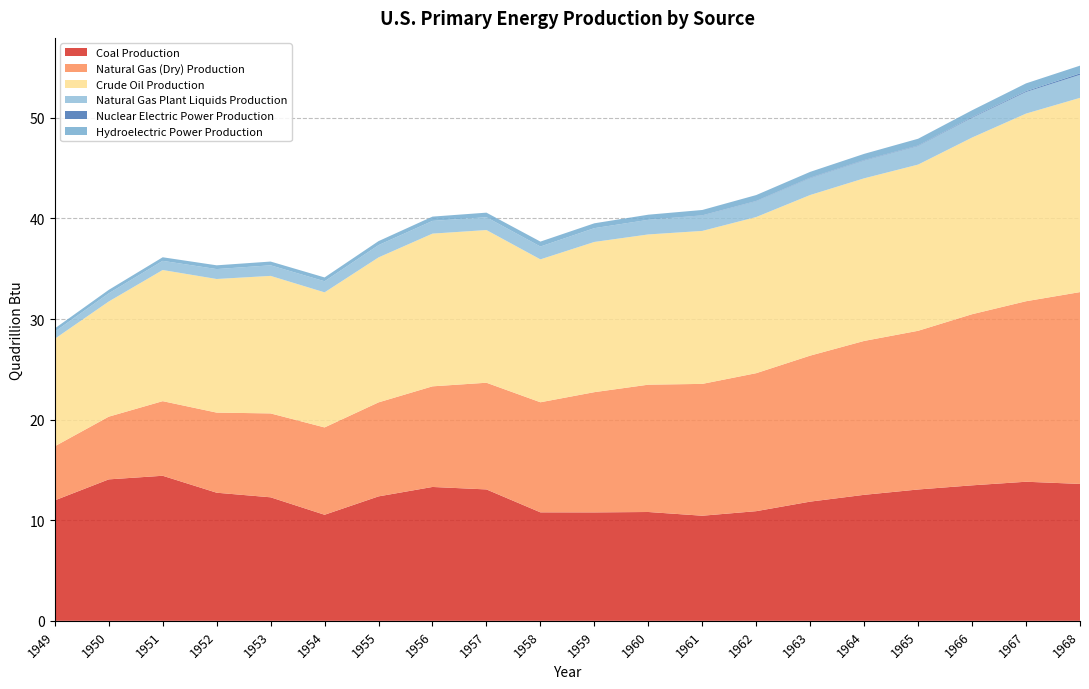

Reading left to right, transcribe all the data shown in this chart.

Coal Production: 1949=12.0	1950=14.1	1951=14.4	1952=12.7	1953=12.3	1954=10.5	1955=12.4	1956=13.3	1957=13.1	1958=10.8	1959=10.8	1960=10.8	1961=10.4	1962=10.9	1963=11.8	1964=12.5	1965=13.1	1966=13.5	1967=13.8	1968=13.6
Natural Gas (Dry) Production: 1949=5.4	1950=6.2	1951=7.4	1952=8.0	1953=8.3	1954=8.7	1955=9.3	1956=10.0	1957=10.6	1958=10.9	1959=12.0	1960=12.7	1961=13.1	1962=13.7	1963=14.5	1964=15.3	1965=15.8	1966=17.0	1967=17.9	1968=19.1
Crude Oil Production: 1949=10.7	1950=11.4	1951=13.0	1952=13.3	1953=13.7	1954=13.4	1955=14.4	1956=15.2	1957=15.2	1958=14.2	1959=14.9	1960=14.9	1961=15.2	1962=15.5	1963=16.0	1964=16.2	1965=16.5	1966=17.6	1967=18.7	1968=19.3
Natural Gas Plant Liquids Production: 1949=0.7	1950=0.8	1951=0.9	1952=1.0	1953=1.1	1954=1.1	1955=1.2	1956=1.3	1957=1.3	1958=1.3	1959=1.4	1960=1.4	1961=1.5	1962=1.6	1963=1.7	1964=1.8	1965=1.9	1966=2.0	1967=2.1	1968=2.3
Nuclear Electric Power Production: 1949=0.0	1950=0.0	1951=0.0	1952=0.0	1953=0.0	1954=0.0	1955=0.0	1956=0.0	1957=0.0	1958=0.0	1959=0.0	1960=0.0	1961=0.0	1962=0.0	1963=0.0	1964=0.0	1965=0.0	1966=0.1	1967=0.1	1968=0.1
Hydroelectric Power Production: 1949=0.3	1950=0.3	1951=0.4	1952=0.4	1953=0.4	1954=0.4	1955=0.4	1956=0.4	1957=0.5	1958=0.5	1959=0.5	1960=0.5	1961=0.5	1962=0.6	1963=0.6	1964=0.6	1965=0.7	1966=0.7	1967=0.8	1968=0.8